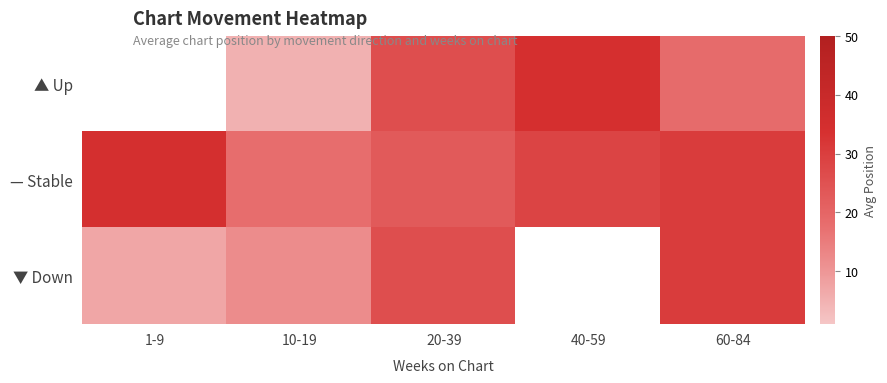

Which category has the lowest value in the ▼ Down series?

1-9